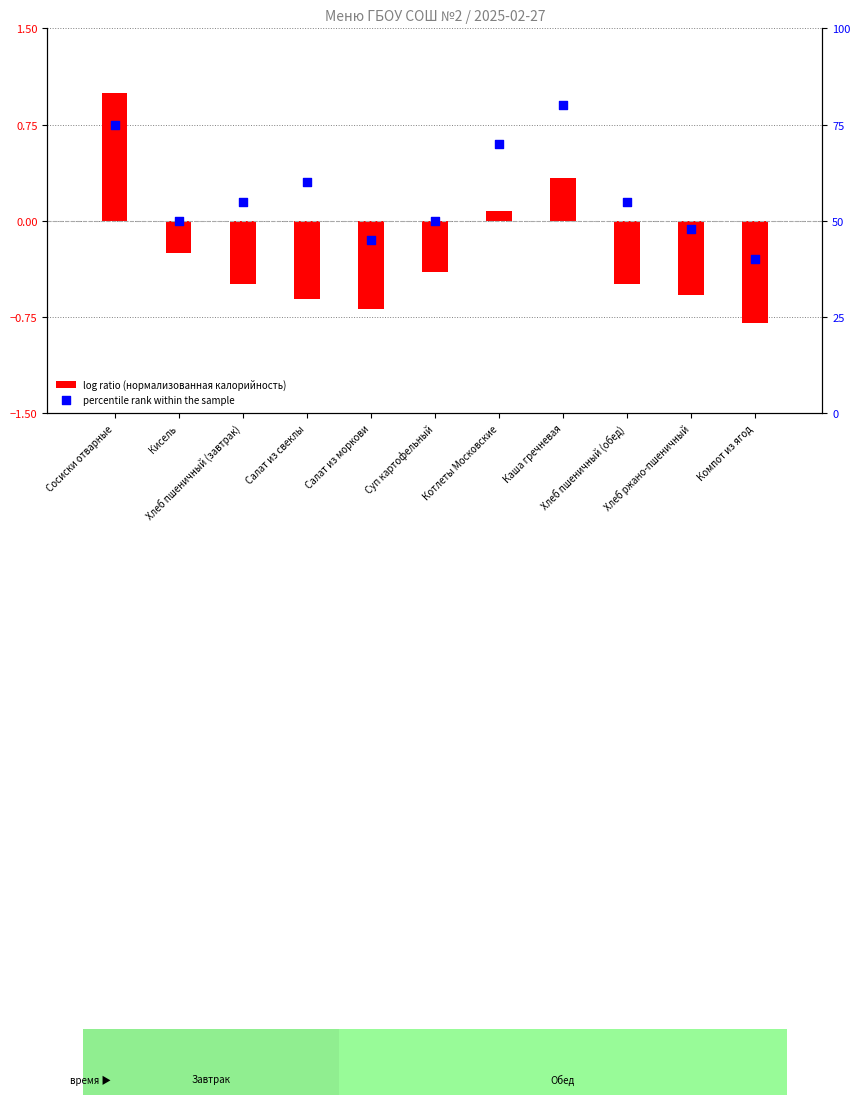

What are all the series names shown in the legend?

log ratio (нормализованная калорийность), percentile rank within the sample